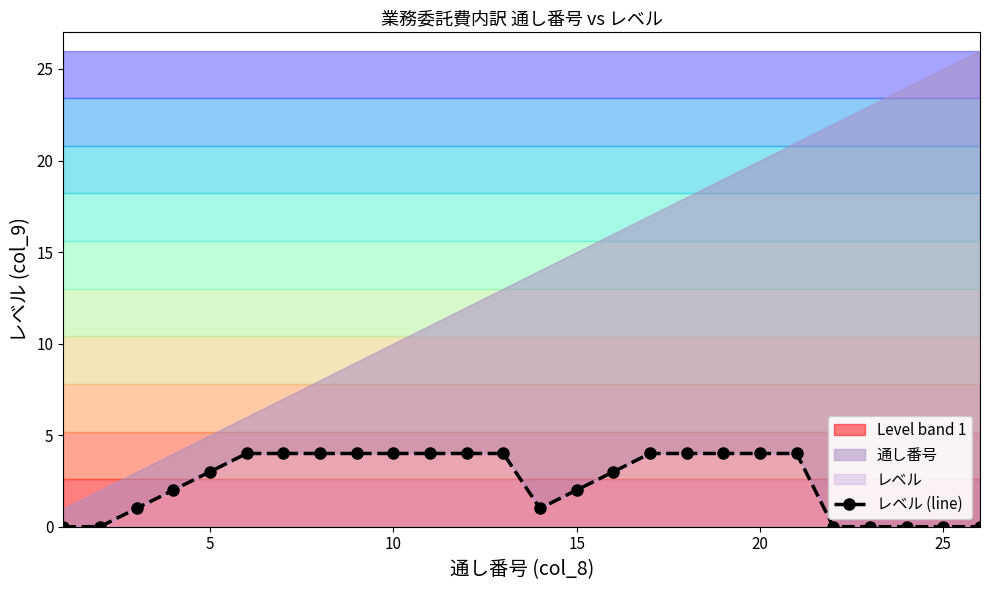

What is the maximum value shown in the chart?

4